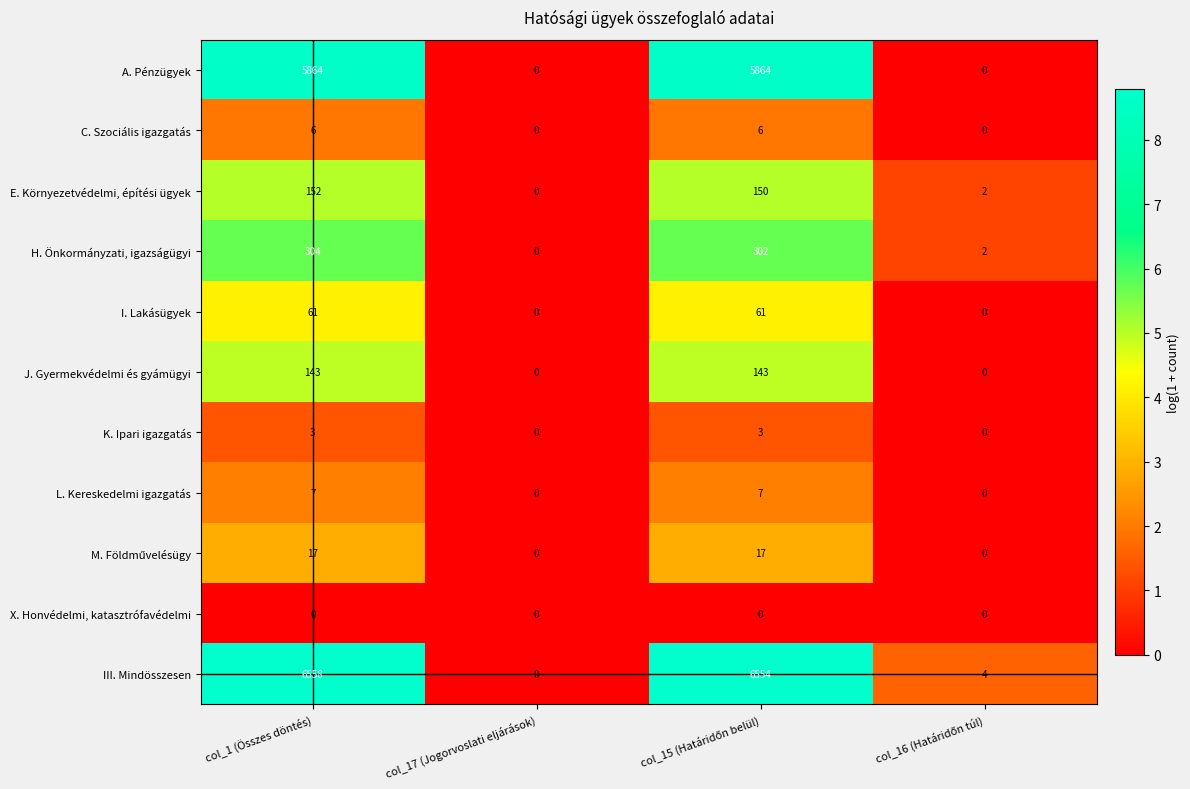

What is the average value of the H. Önkormányzati, igazságügyi series?

152